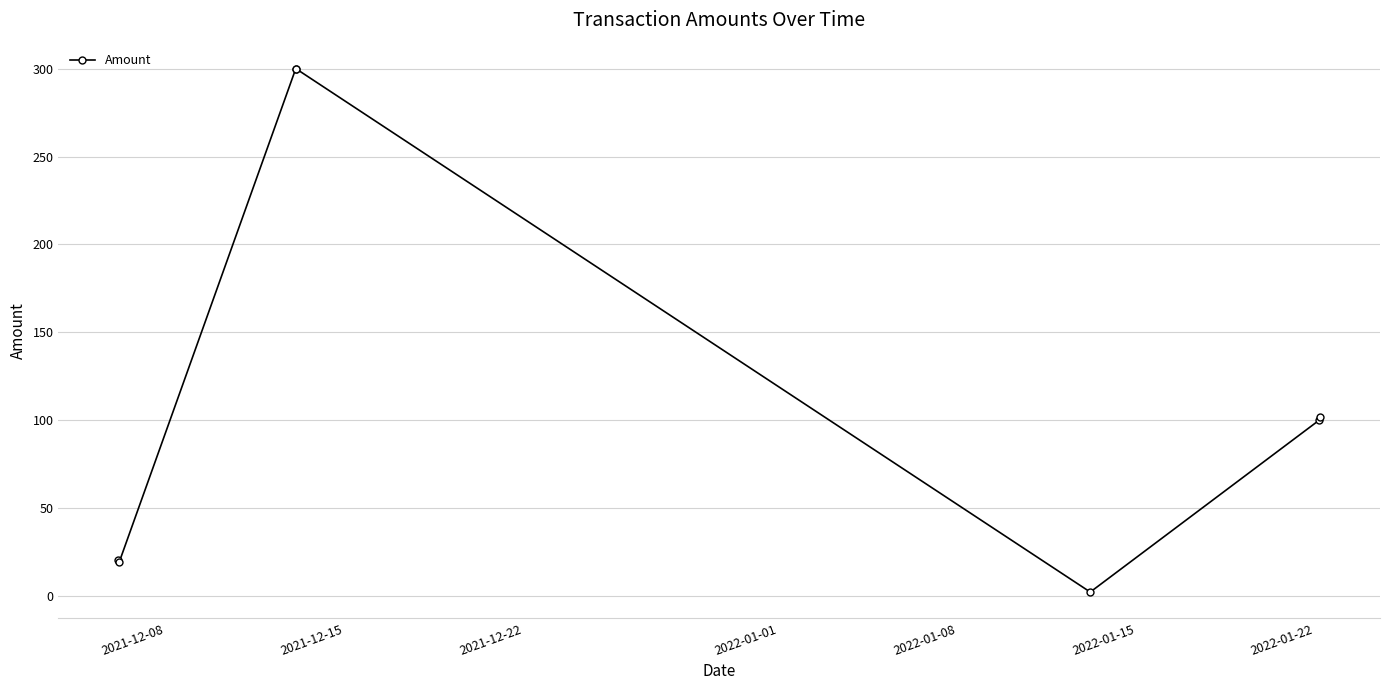

True or false: the data has more than 2 interior local peaks.

False